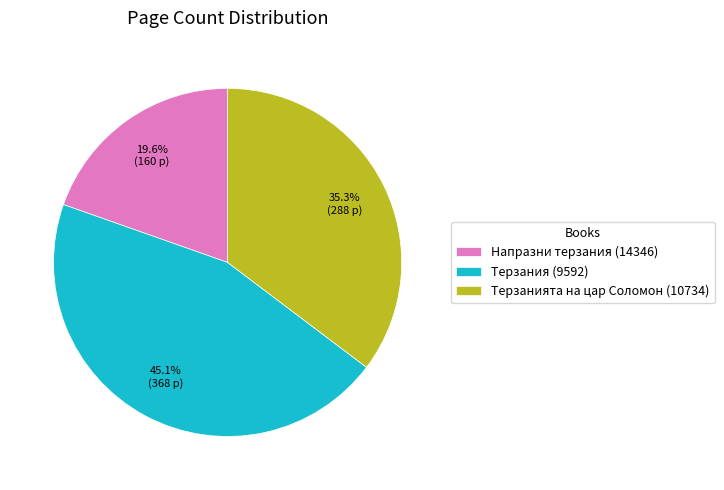

True or false: Напразни терзания (14346) accounts for 20% of the total.

True